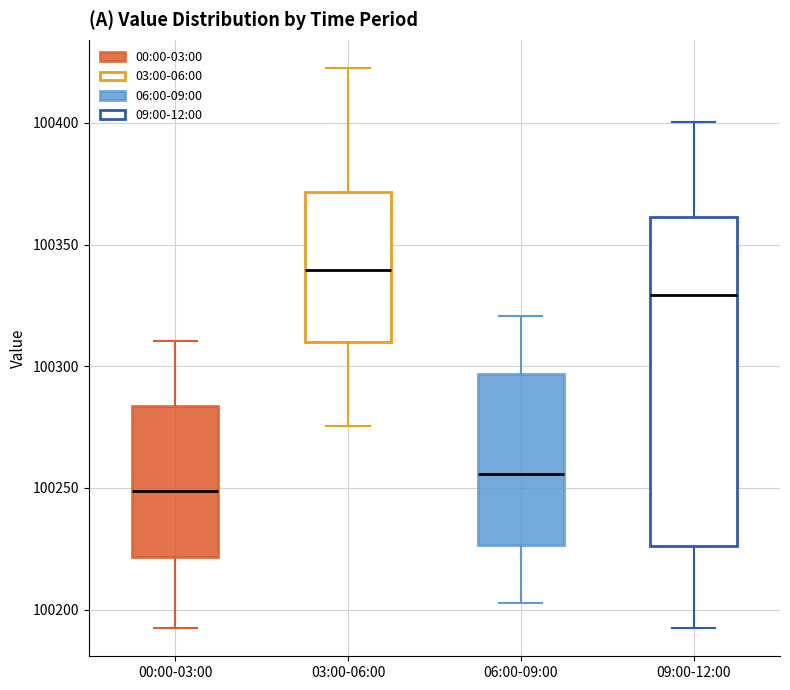

Where is the upper edge of the box for 09:00-12:00 on the y-axis? The values are not printed on the chart, so give them approximately, as read against the axis.

100360